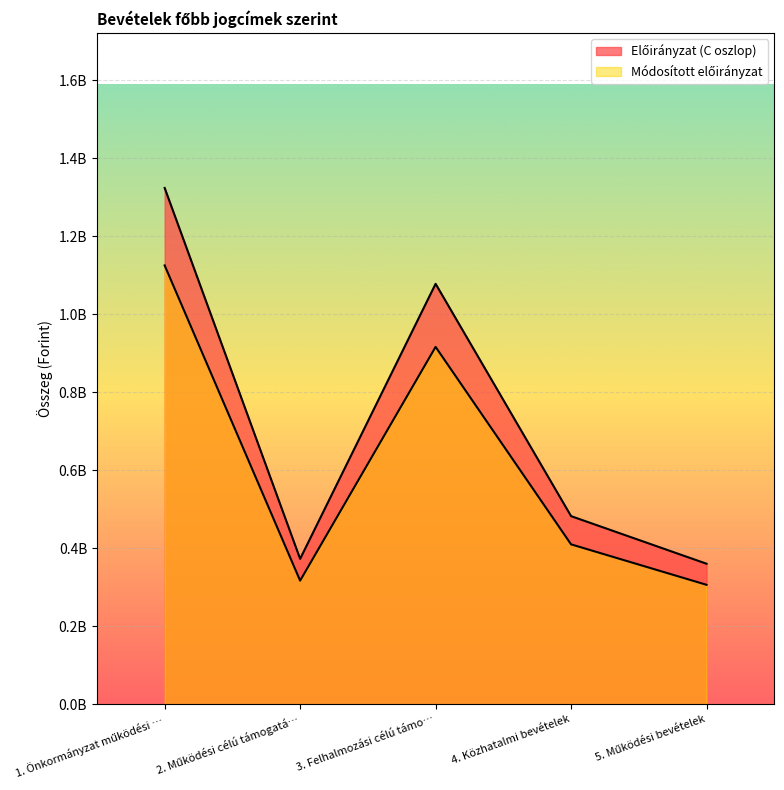

True or false: Módosított előirányzat and Előirányzat (C oszlop) cross at least once.

False